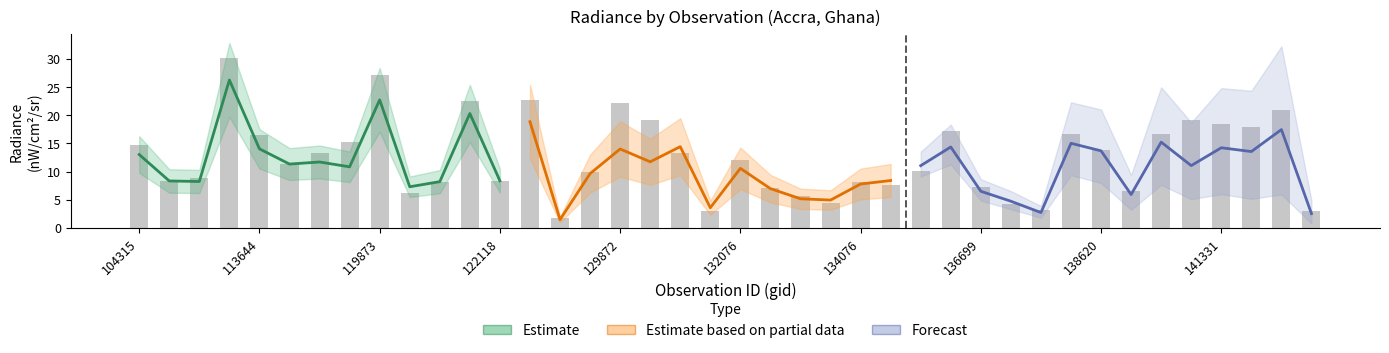

How many groups of bars are there?

40